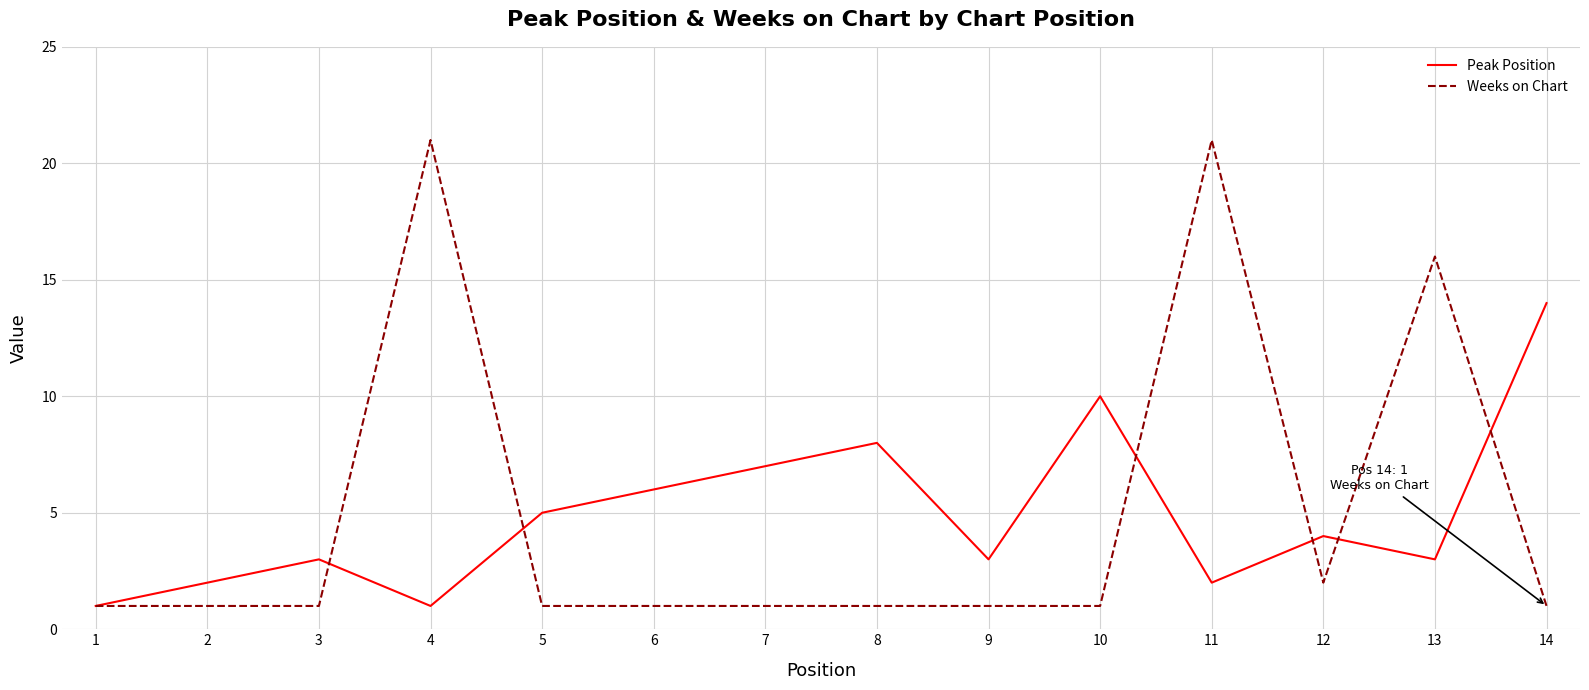

Reading right to left, extract all data points from this chart.

Peak Position: 14=14	13=3	12=4	11=2	10=10	9=3	8=8	7=7	6=6	5=5	4=1	3=3	2=2	1=1
Weeks on Chart: 14=1	13=16	12=2	11=21	10=1	9=1	8=1	7=1	6=1	5=1	4=21	3=1	2=1	1=1